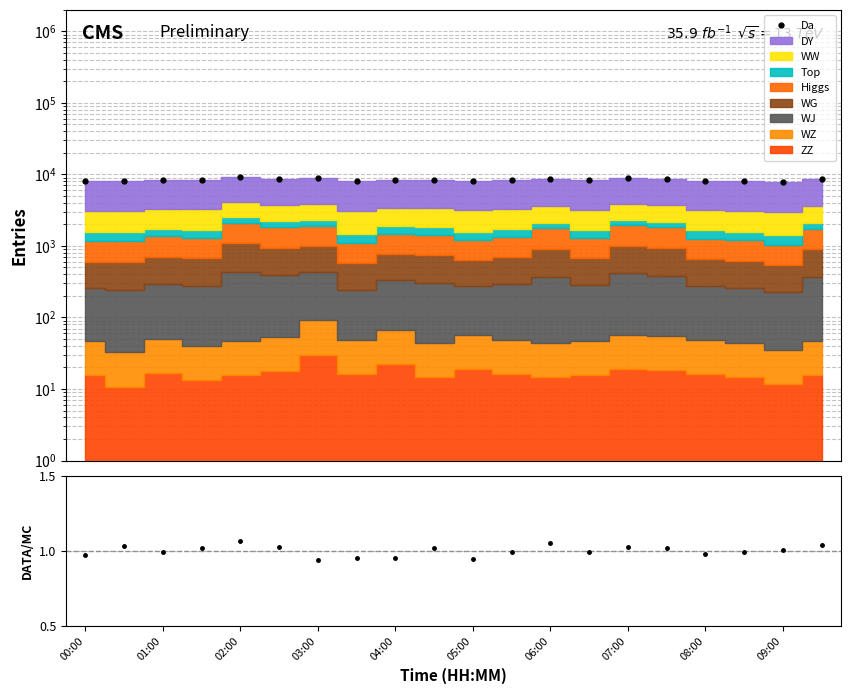

Reading left to right, extract all data points from this chart.

Da: 00:00=8097.0	01:00=8098.3	02:00=8269.9	03:00=8233.7	04:00=9049.3	05:00=8756.1	06:00=8834.6	07:00=8024.0	08:00=8436.9	09:00=8357.2	10=8126.6	11=8280.2	12=8664.9	13=8223.5	14=8875.1	15=8711.9	16=8190.2	17=8120.5	18=7939.0	19=8637.3
Data/MC: 00:00=1.0	01:00=1.0	02:00=1.0	03:00=1.0	04:00=1.1	05:00=1.0	06:00=0.9	07:00=1.0	08:00=1.0	09:00=1.0	10=0.9	11=1.0	12=1.0	13=1.0	14=1.0	15=1.0	16=1.0	17=1.0	18=1.0	19=1.0